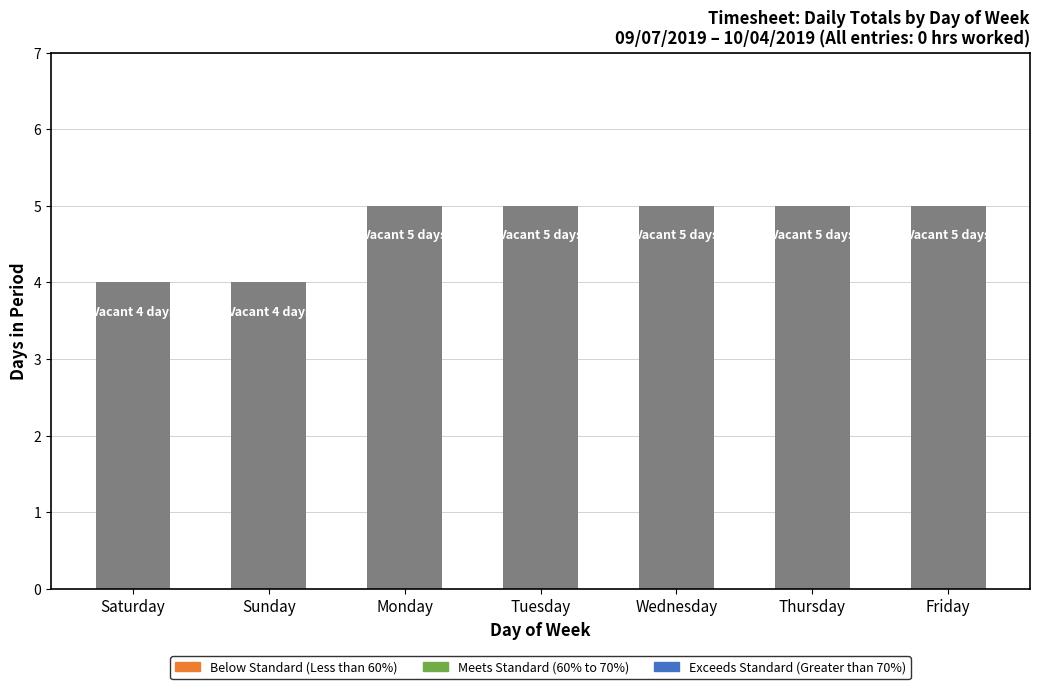

What position from the left is Saturday?

1